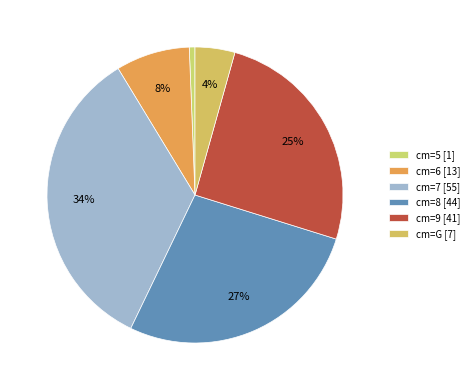

Rank the categories by value from highest to lowest.

cm=7 [55], cm=8 [44], cm=9 [41], cm=6 [13], cm=G [7], cm=5 [1]